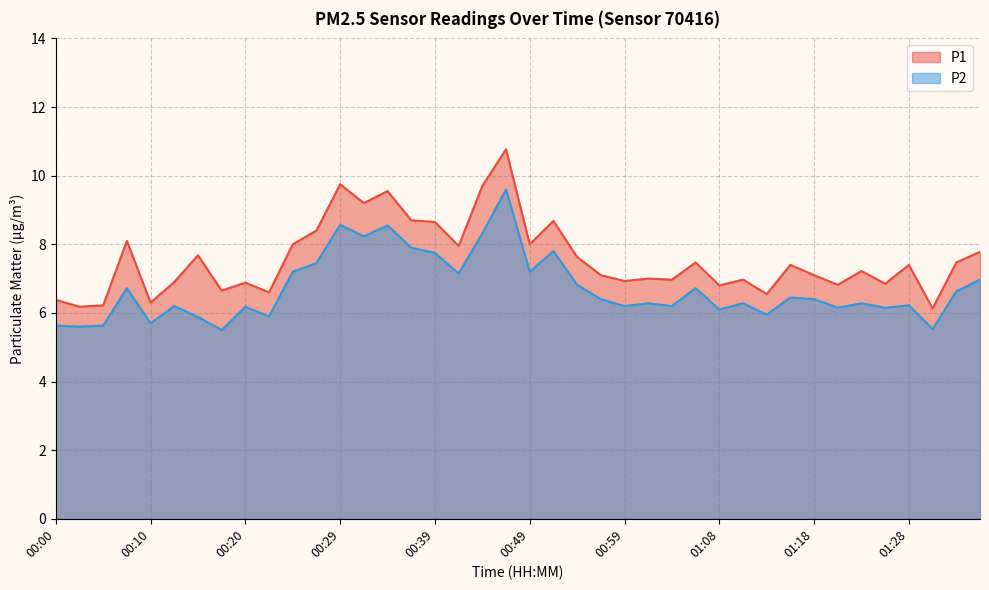

Where is the first local maximum for P1?

00:08